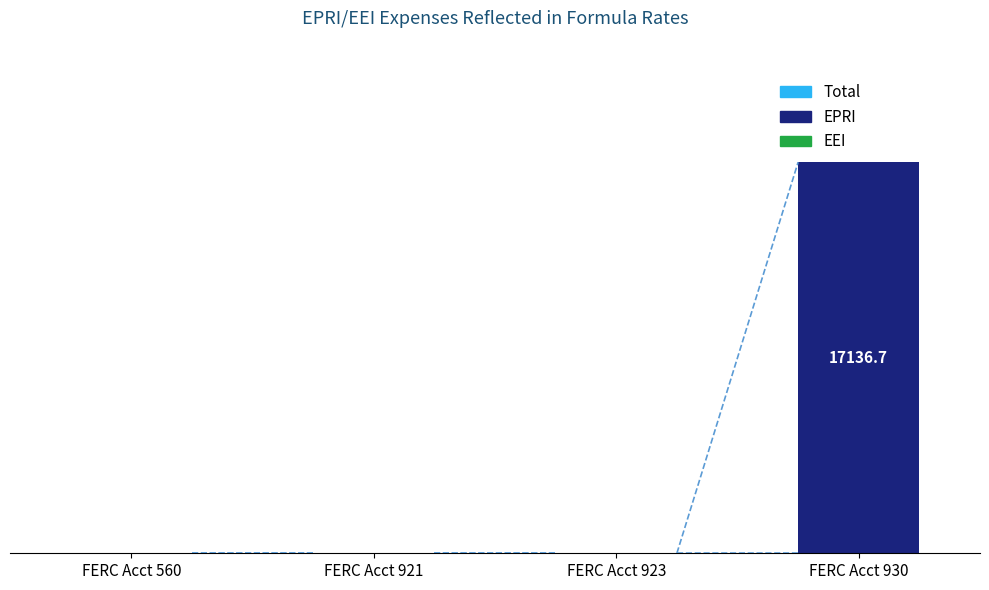

Reading left to right, extract all data points from this chart.

EEI: 0.0	0.0	0.0	0.0
EPRI: 0.0	0.0	0.0	17136.7
Total: 0.0	0.0	0.0	0.0